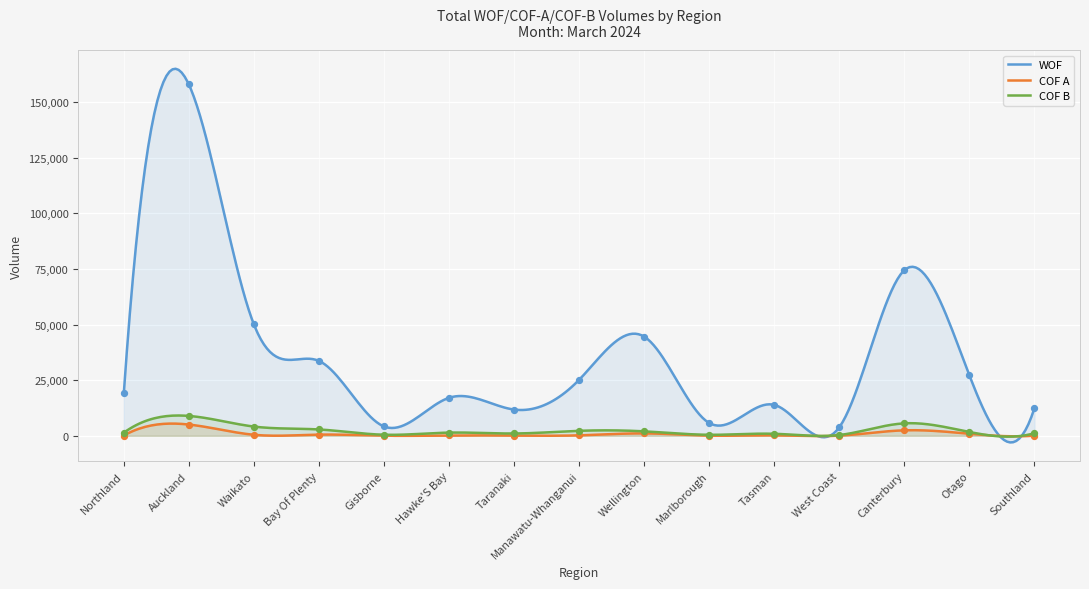

Which series has the largest total across all categories?

WOF